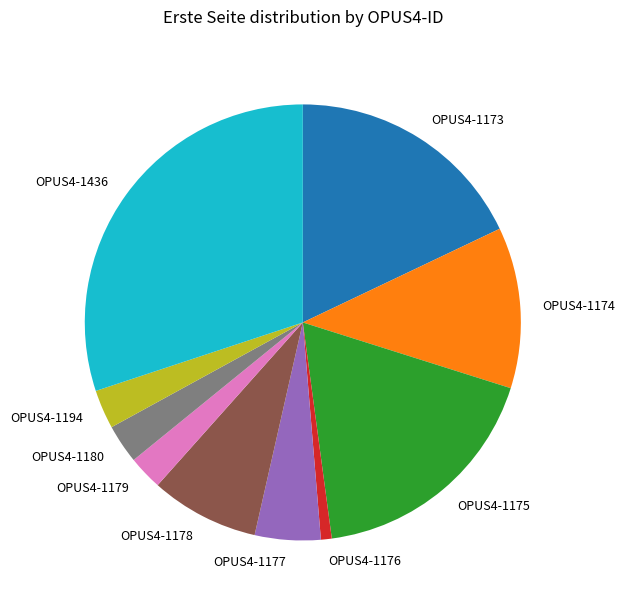

Between OPUS4-1175 and OPUS4-1178, which is larger?

OPUS4-1175